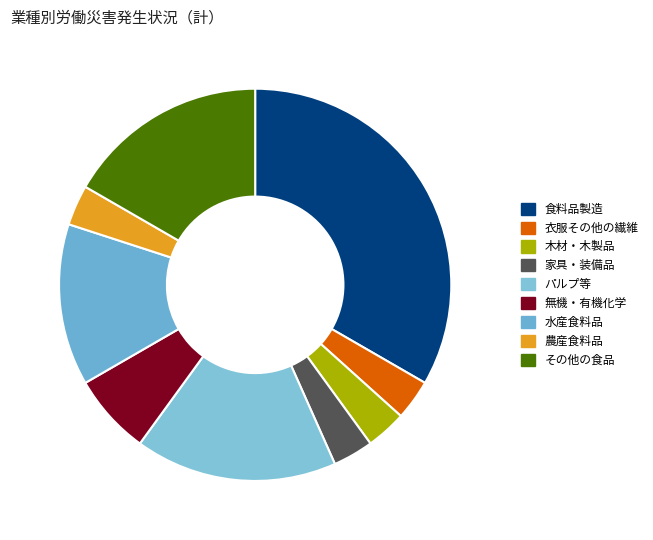

Approximately how many times larger is the value at その他の食品 compared to 農産食料品?

5.0